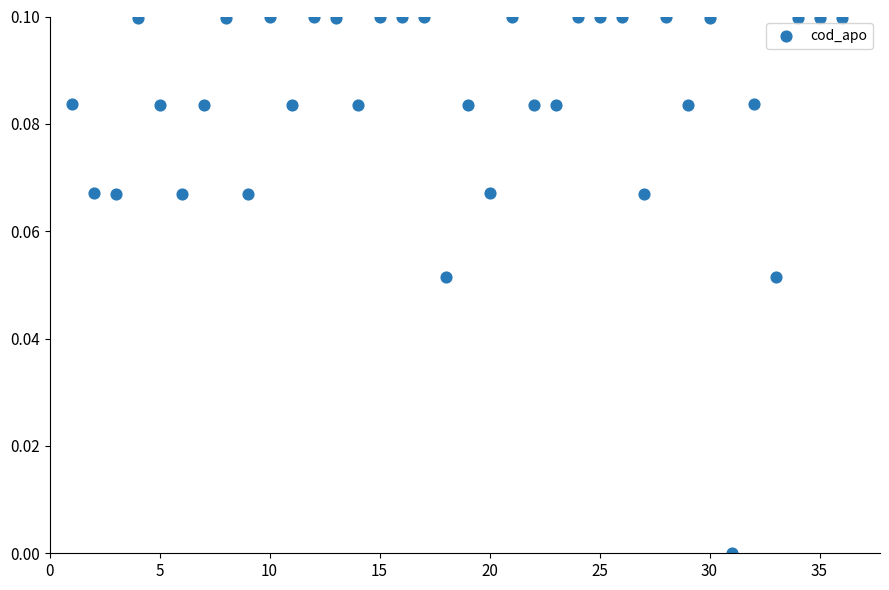

What is the range of X values (max minus min)?

35.0